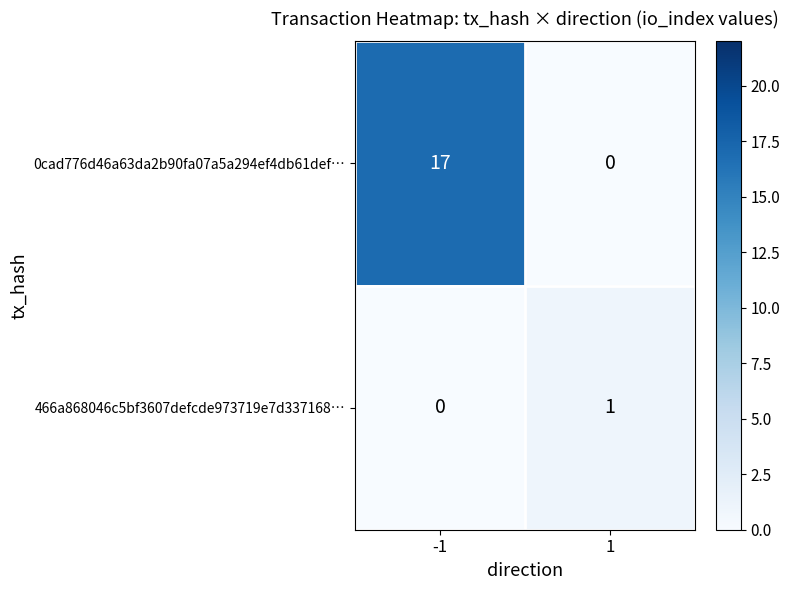

Is the value of 0cad776d46a63da2b90fa07a5a294ef4db61def… at -1 greater than the value of 466a868046c5bf3607defcde973719e7d337168… at -1?

Yes